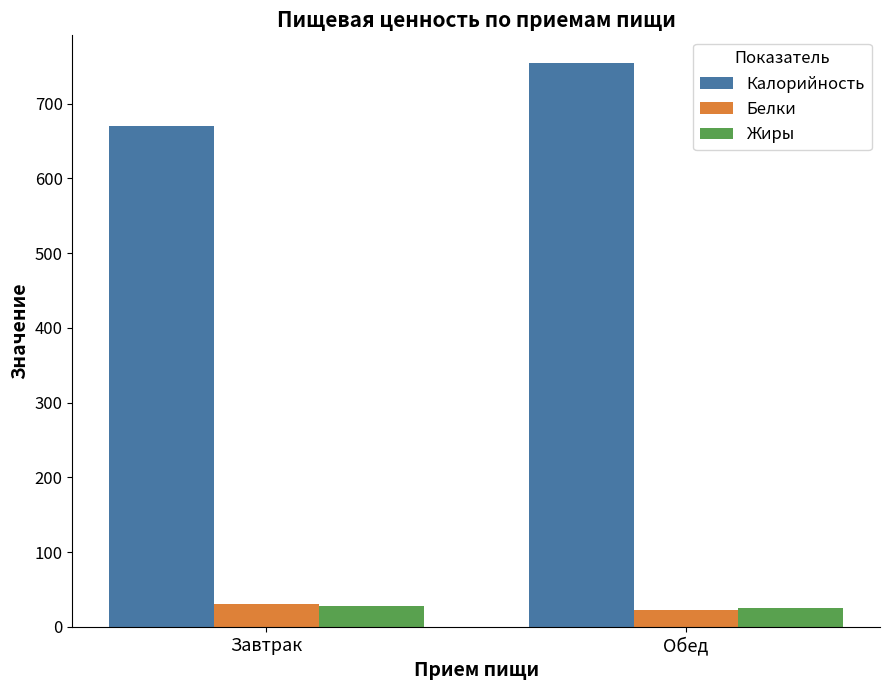

How many groups of bars are there?

2